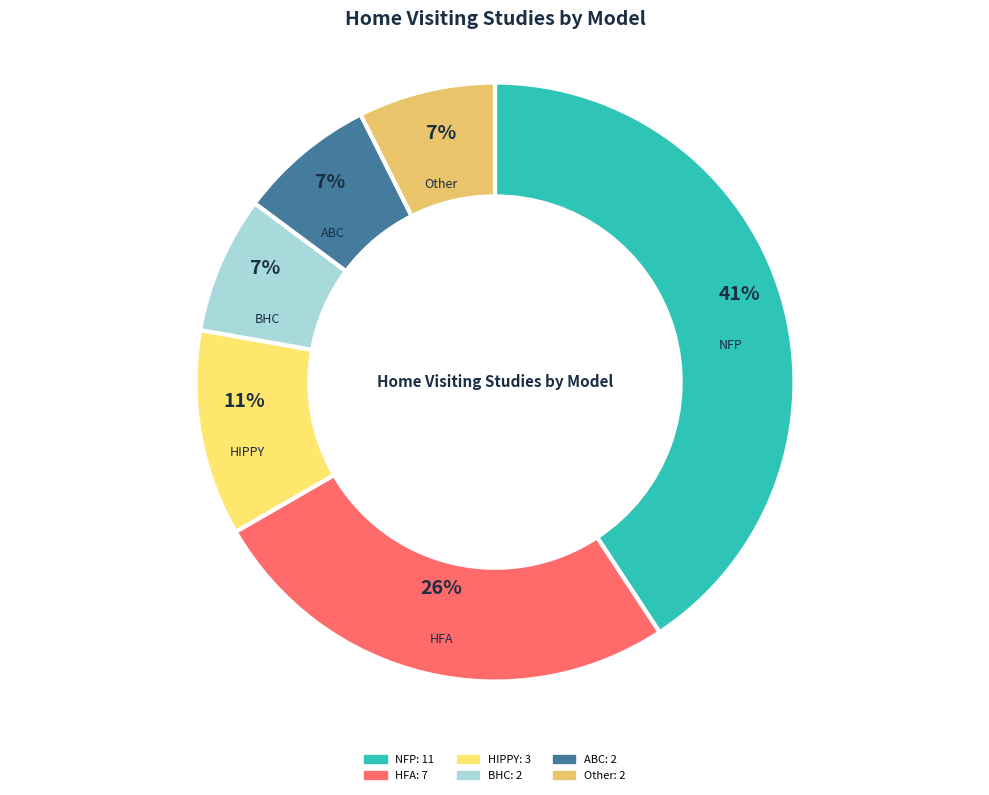

Is it true that Other is 1% of the pie?

False